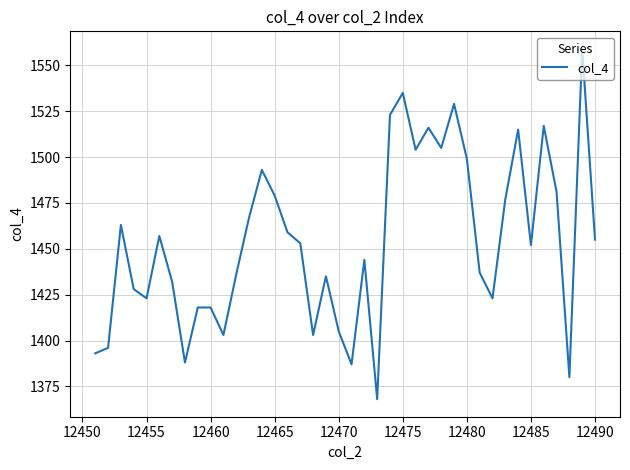

What is the smallest value displayed?

1368